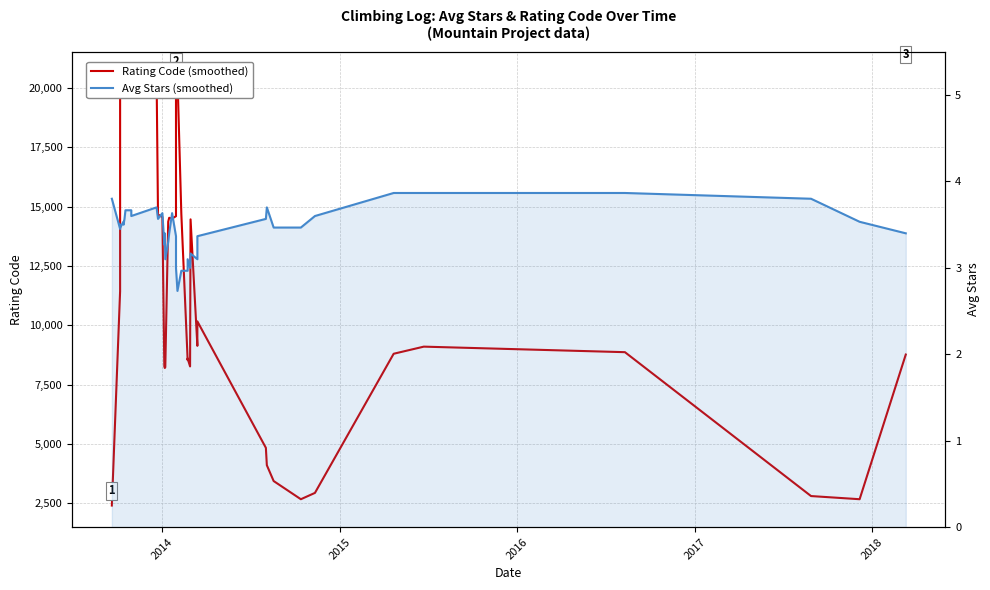

True or false: Avg Stars (smoothed) and Rating Code (smoothed) cross at least once.

False